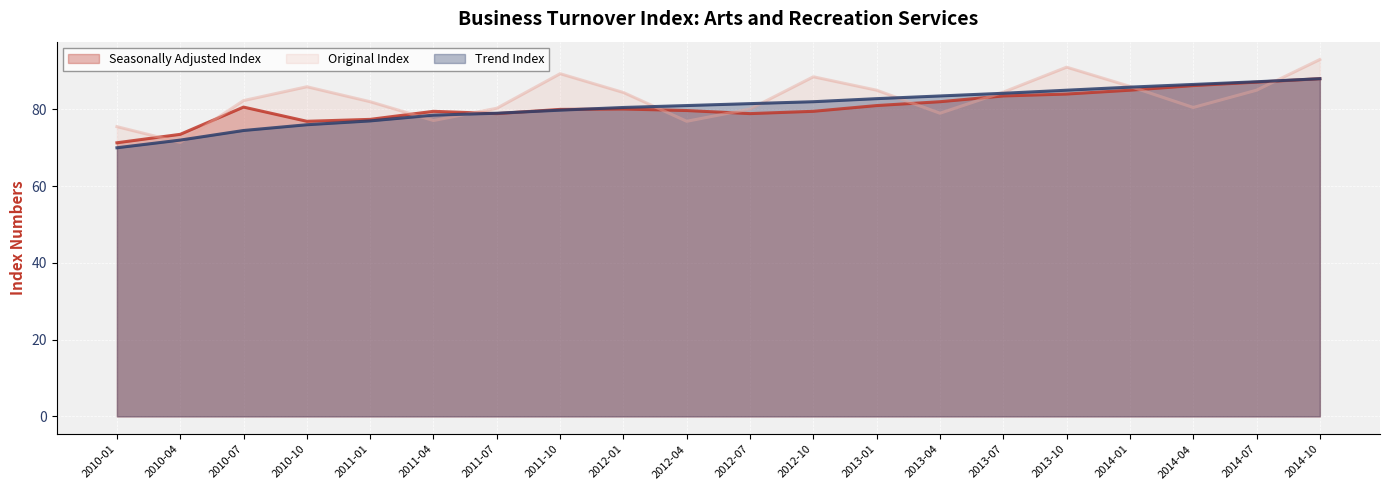

Reading left to right, transcribe all the data shown in this chart.

Seasonally Adjusted Index: 71.3	73.5	80.6	76.9	77.4	79.5	78.9	80.0	80.1	79.7	78.9	79.5	81.0	82.0	83.5	84.0	85.0	86.2	87.1	88.0
Original Index: 75.5	71.4	82.3	85.9	82.0	77.1	80.3	89.3	84.4	76.9	80.1	88.5	85.0	79.0	84.5	91.0	86.0	80.5	85.0	93.0
Trend Index: 70.0	72.0	74.5	76.0	77.0	78.5	79.0	79.8	80.5	81.0	81.5	82.0	82.8	83.5	84.2	85.0	85.8	86.5	87.2	88.0